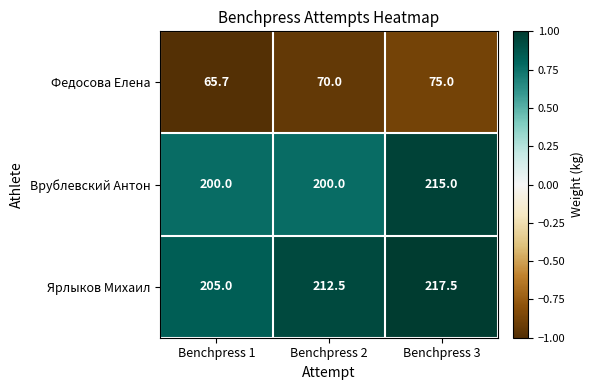

Which label corresponds to the smallest value in the chart?

Benchpress 1